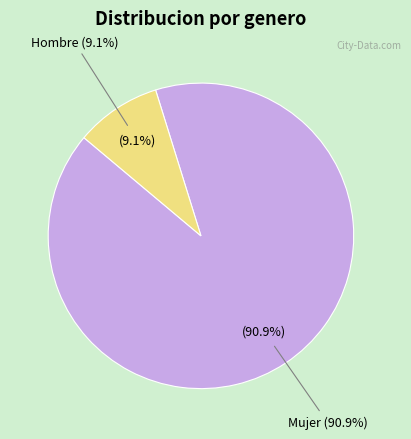

True or false: Hombre accounts for 9% of the total.

True